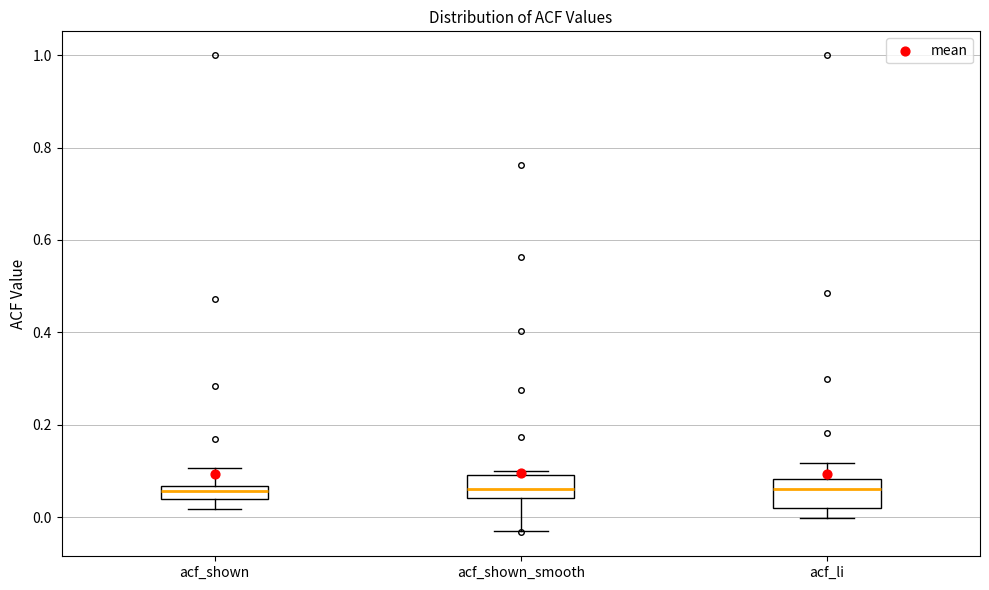

Where does the lower whisker of the box for acf_shown end on the y-axis? The values are not printed on the chart, so give them approximately, as read against the axis.

0.02